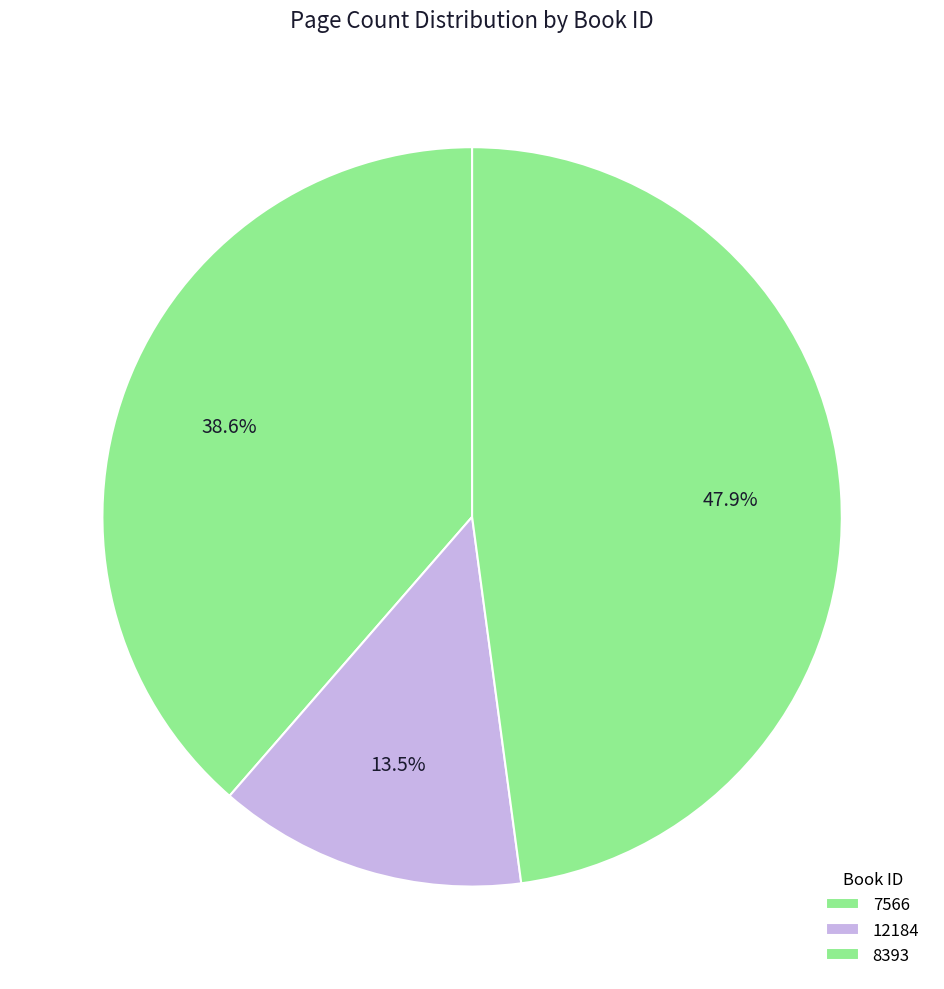

What portion of the pie excludes 7566?

61.4%